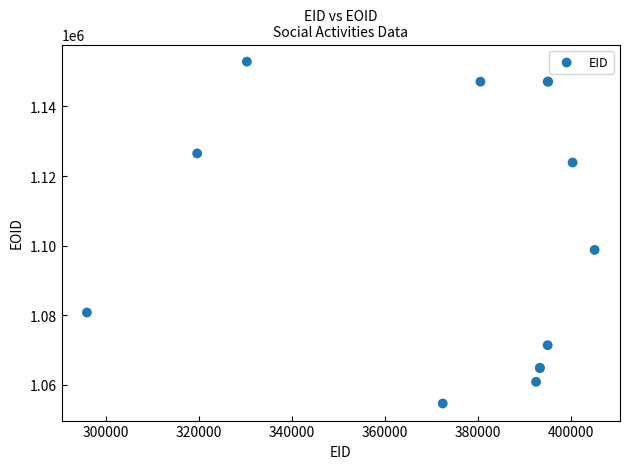

What Y value in the scatter plot is closest to 1103753?

1098770